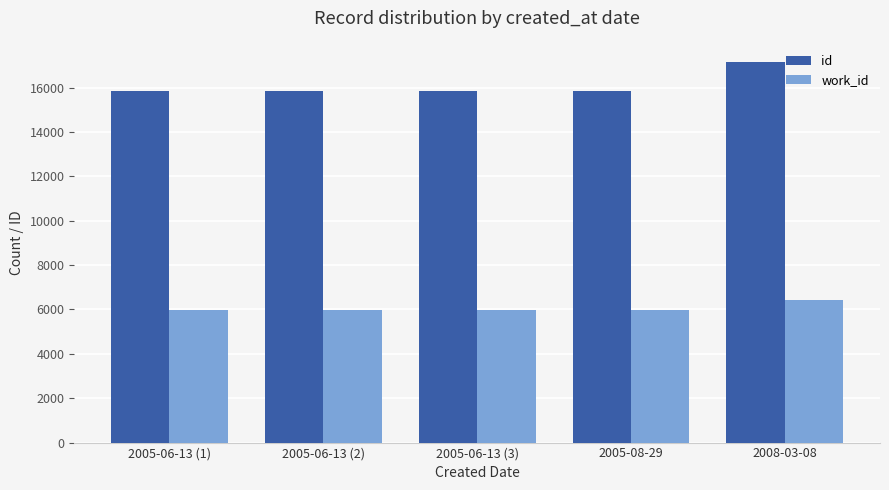

What is the smallest value displayed?

5966